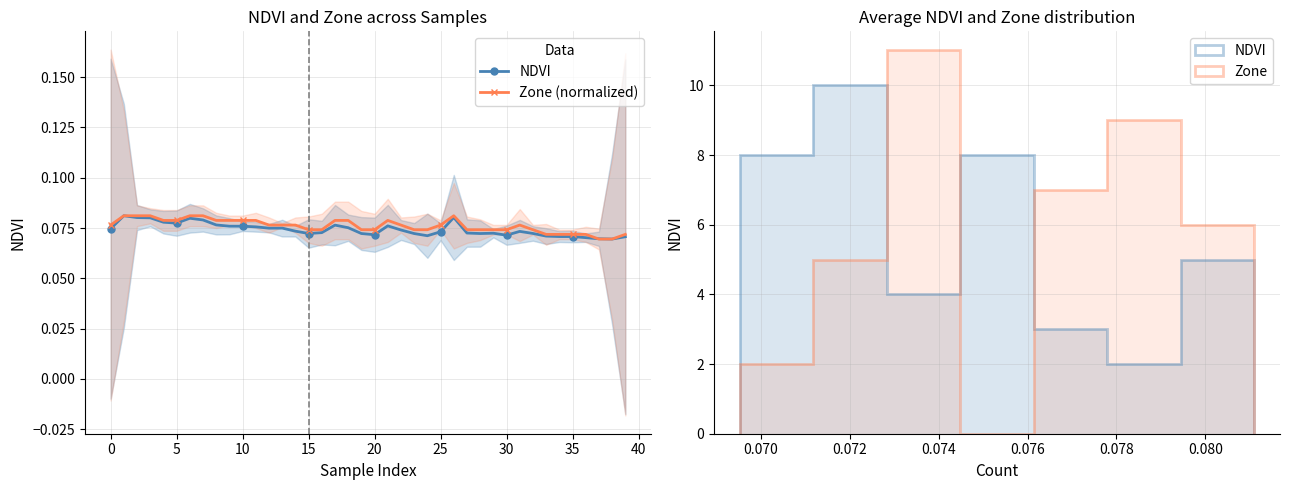

What is the smallest value displayed?

0.1